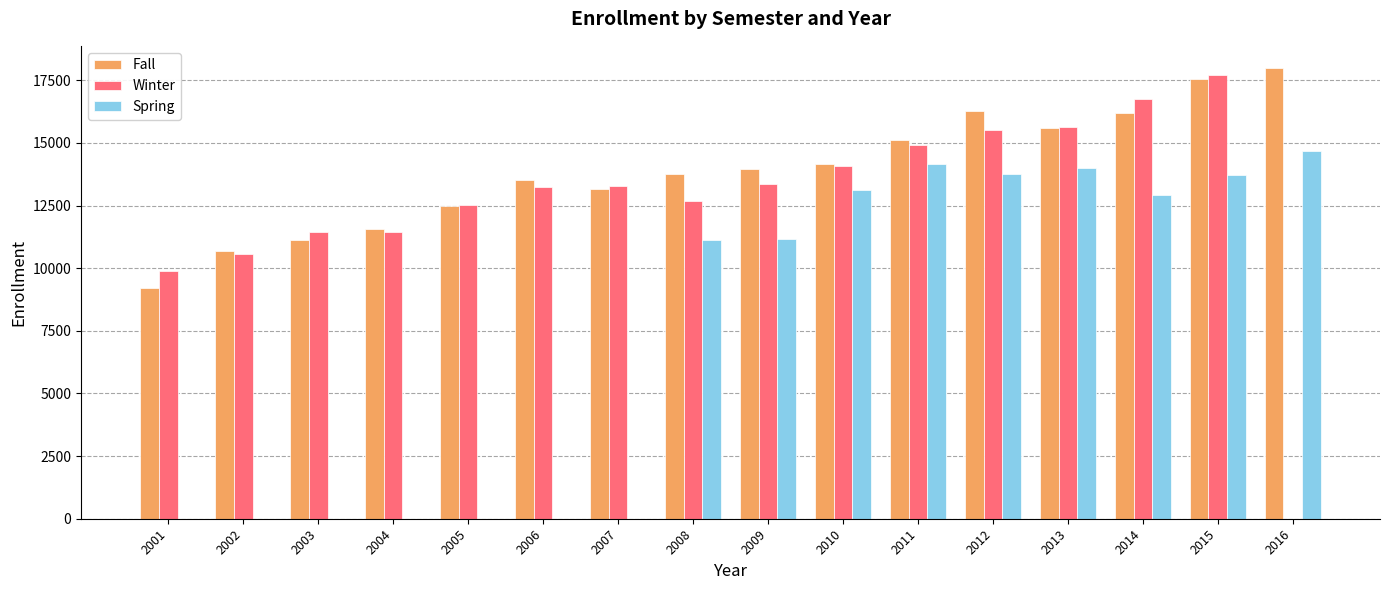

What is the highest value of the Fall series?

17980